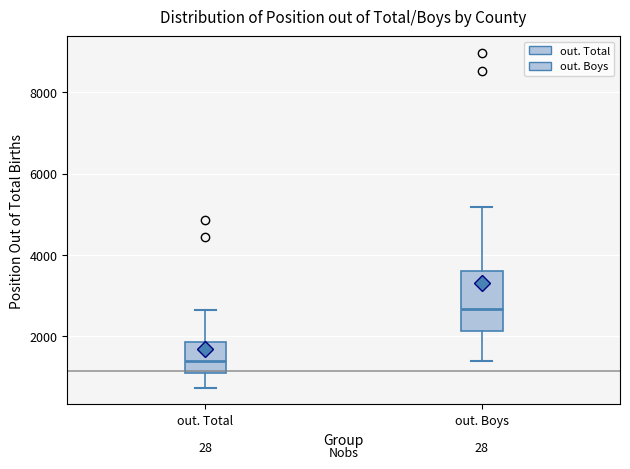

Reading left to right, read every box against the y-axis: the position of its median line, the range the box covers, and the ends of its whiskers. The values are not printed on the chart, so give them approximately, as read against the axis.

out. Total: median 1400, box 1000 to 1800, whiskers 800 to 2600
out. Boys: median 2600, box 2200 to 3600, whiskers 1400 to 5200